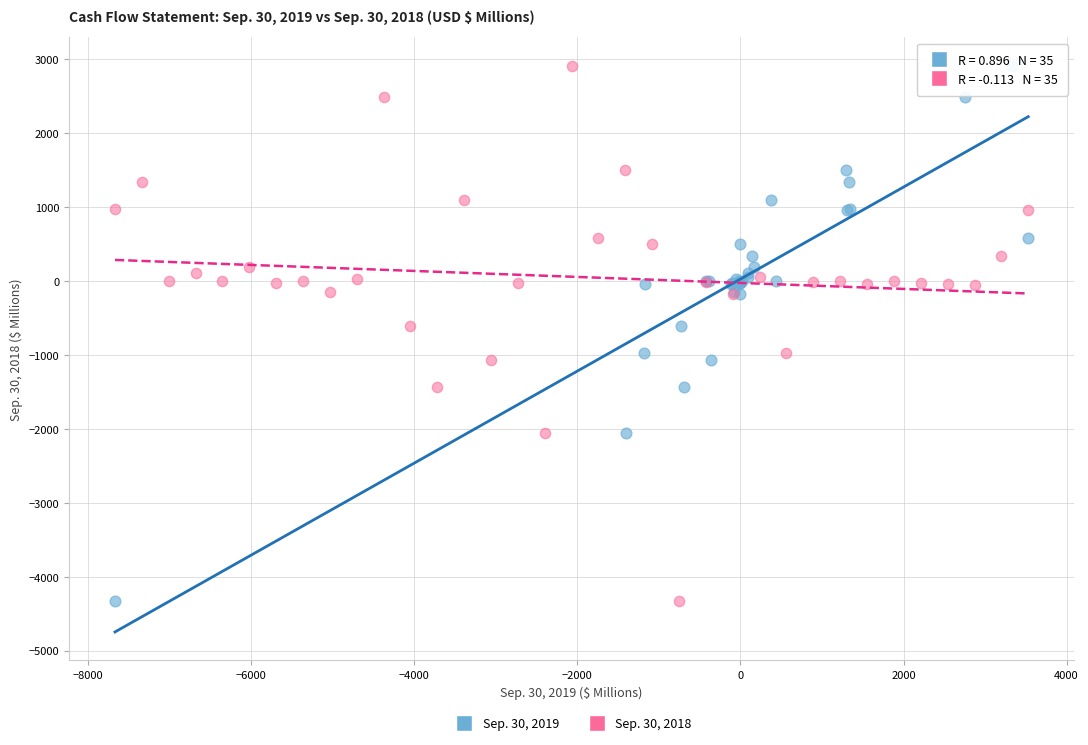

What are all the series names shown in the legend?

Sep. 30, 2019, Sep. 30, 2018